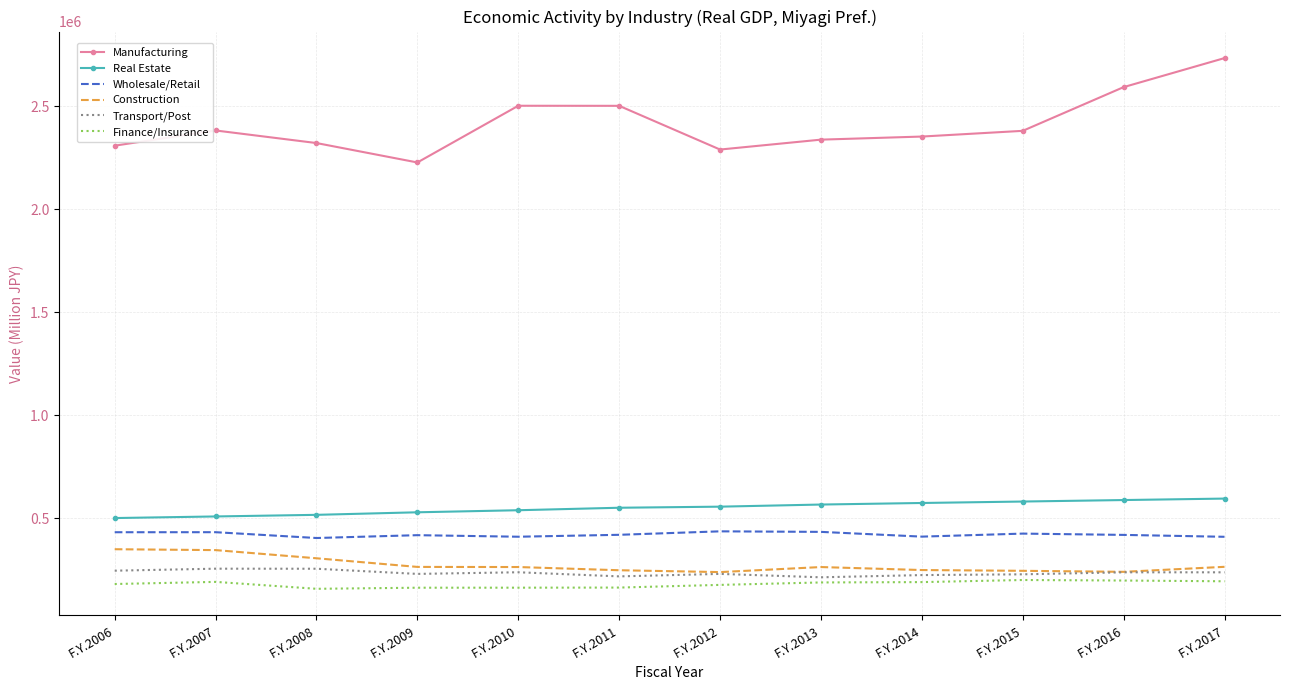

True or false: Manufacturing and Wholesale/Retail cross at least once.

False